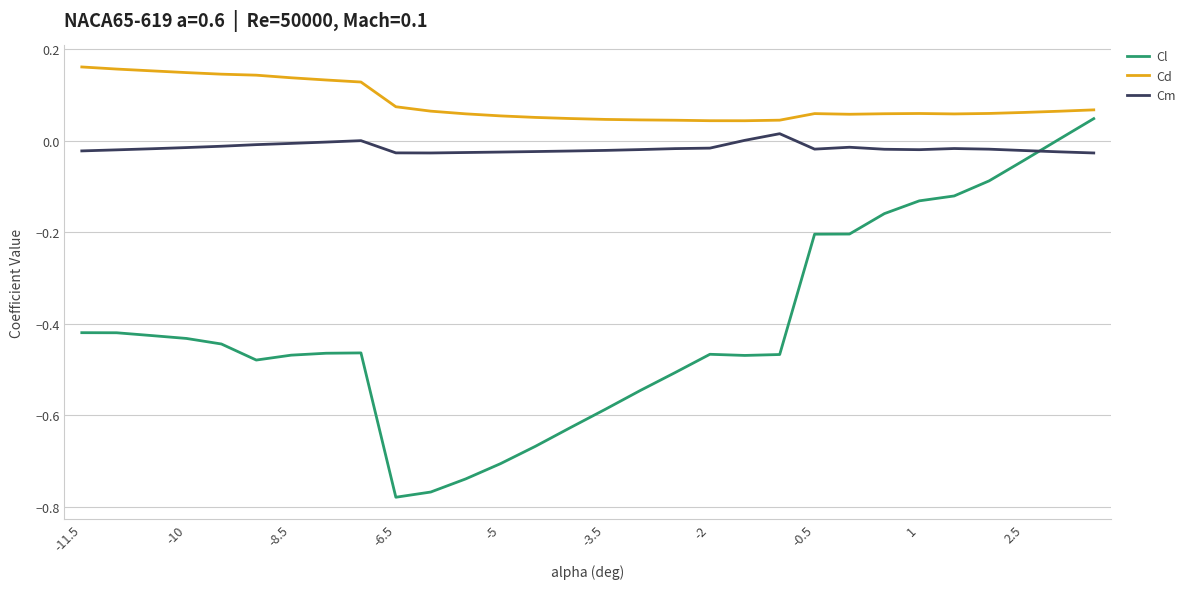

Does the chart display data point markers on the line(s)?

No